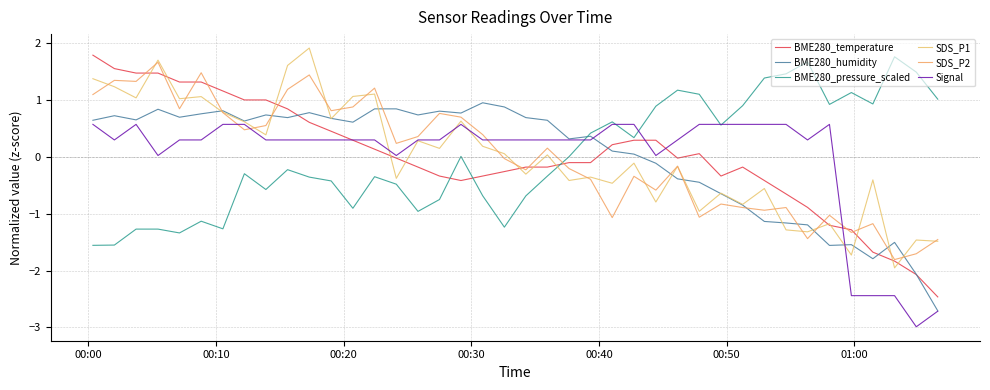

Does the chart have visible grid lines?

Yes